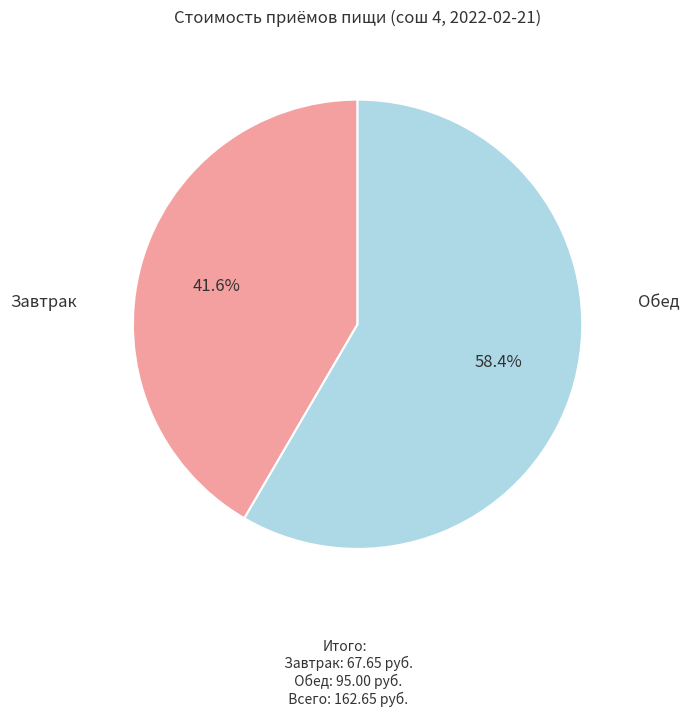

Does any single category account for the majority?

Yes